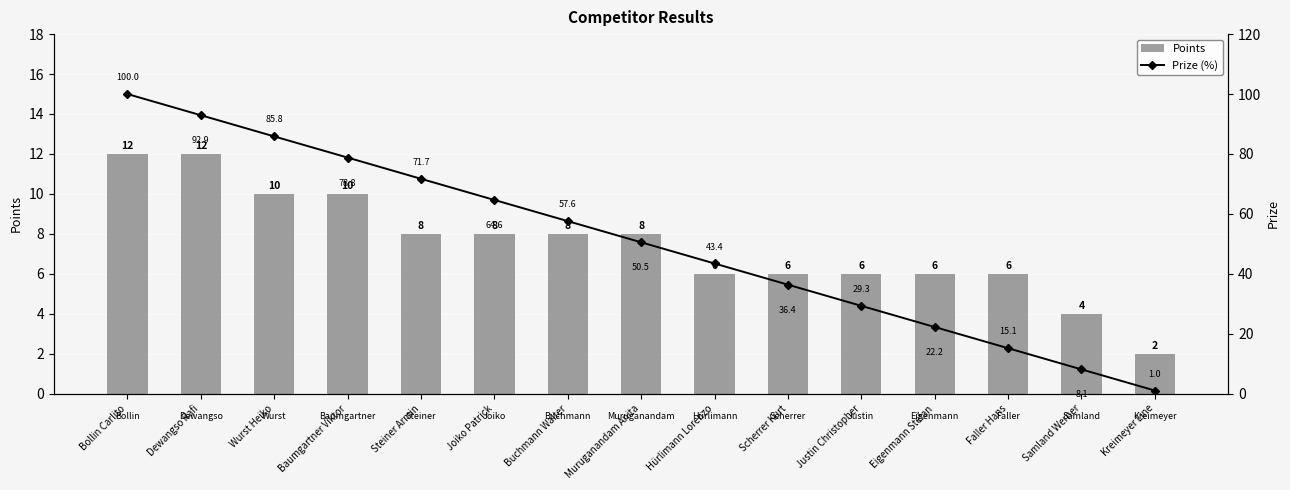

What is the difference between the maximum and minimum values in the Prize (%) series?

99.0